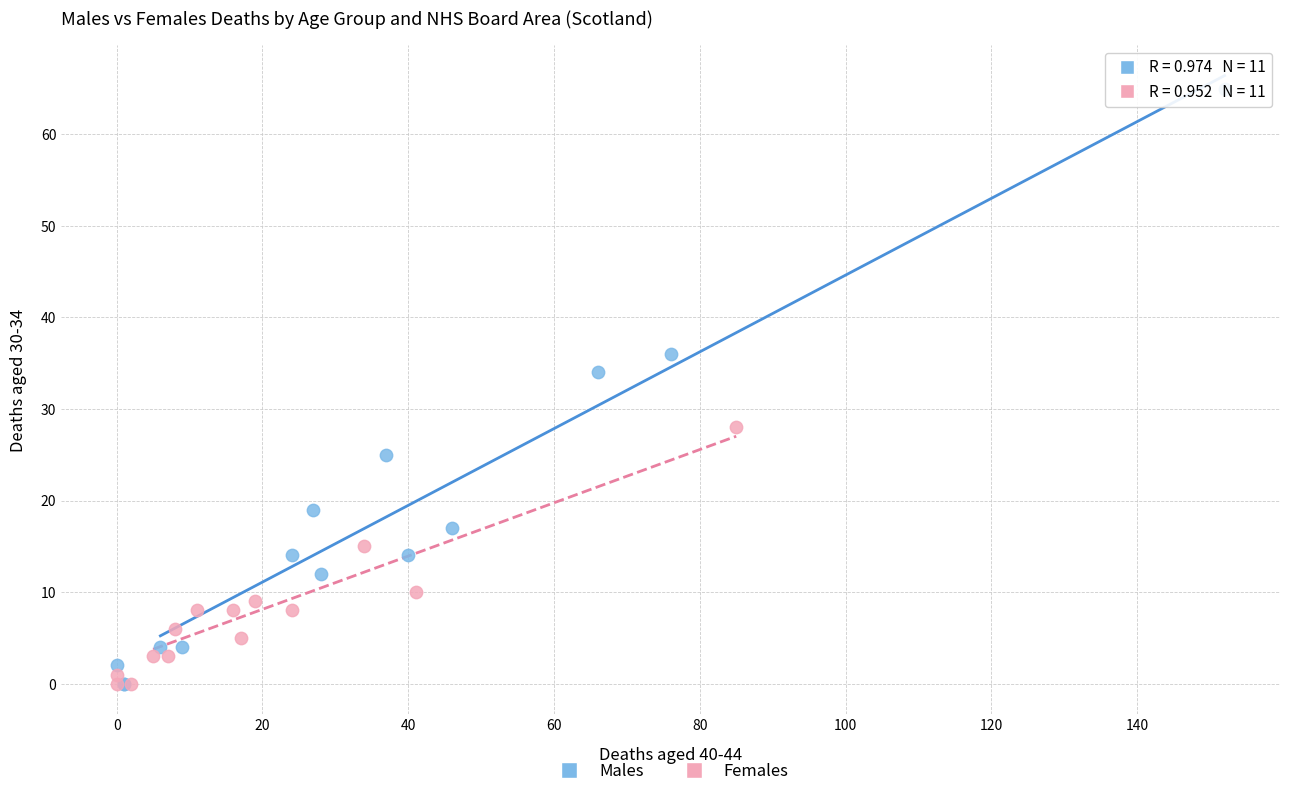

Which series contains the highest Y value?

Males